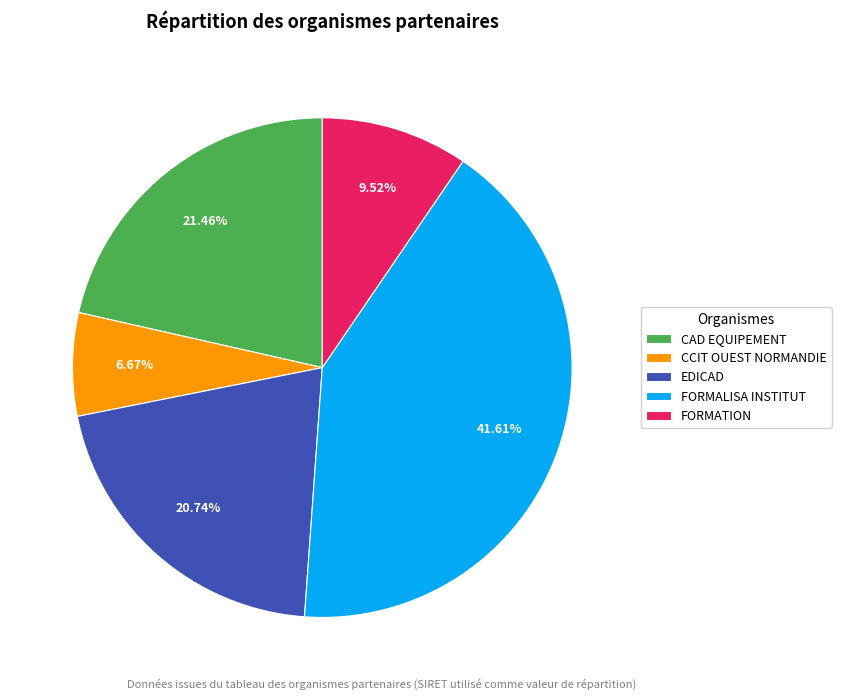

Count the number of slices in the pie.

5